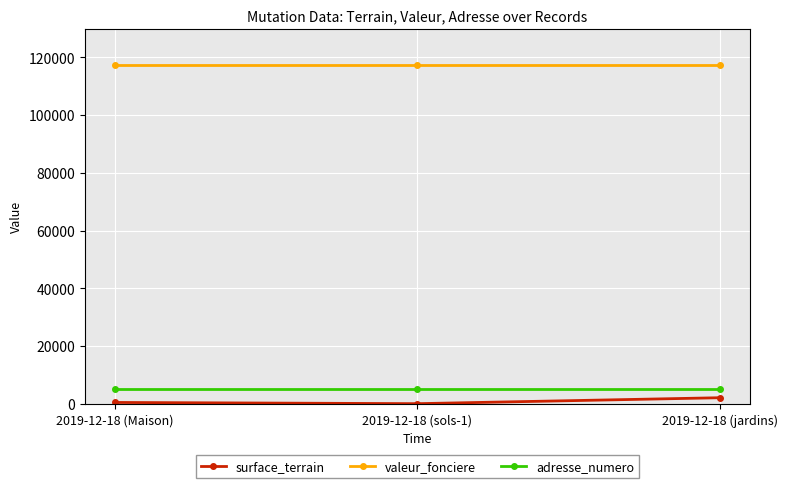

Does the chart display data point markers on the line(s)?

Yes